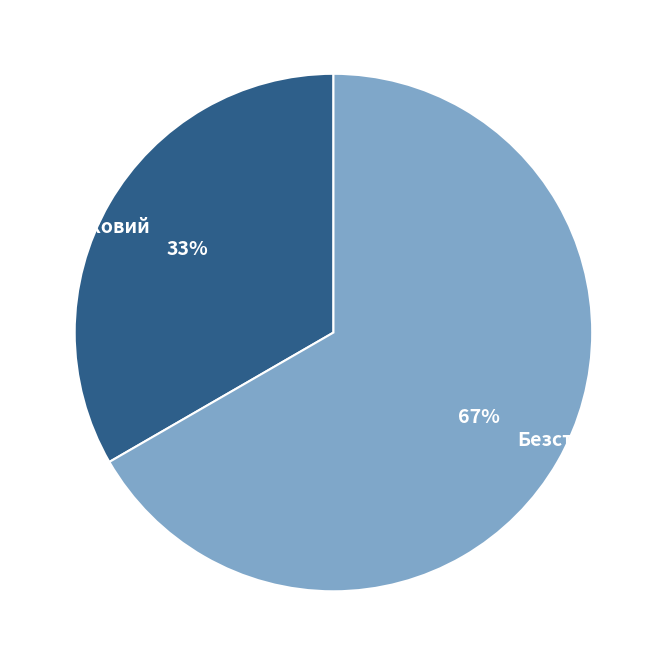

Is the sum of Строковий and Безстроковий greater than half?

Yes